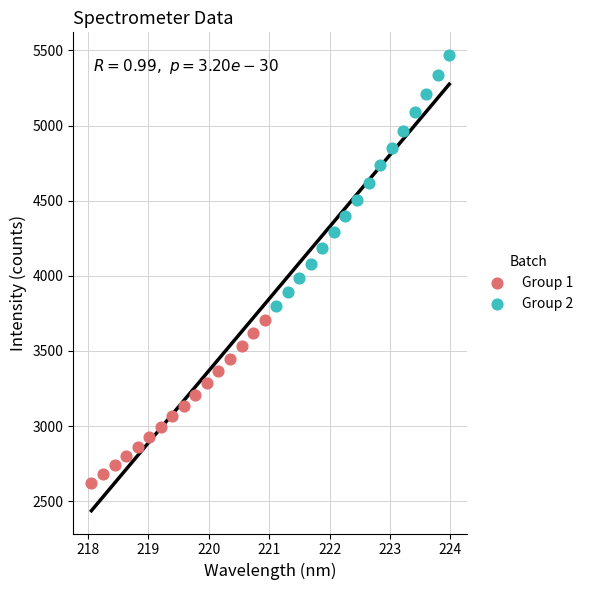

Which series contains the highest Y value?

Group 2